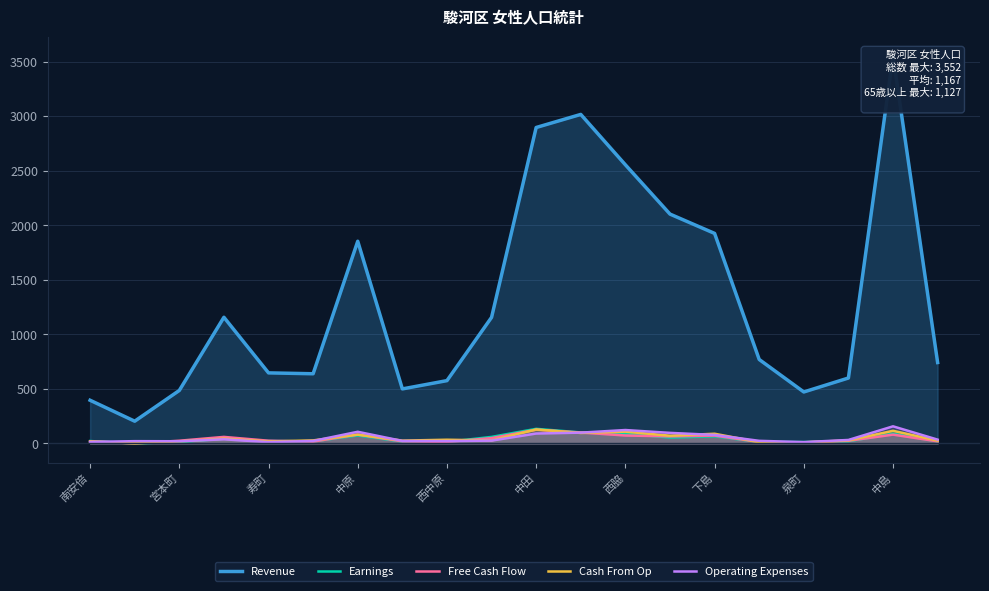

True or false: Operating Expenses has a value of 32 at 17.

True